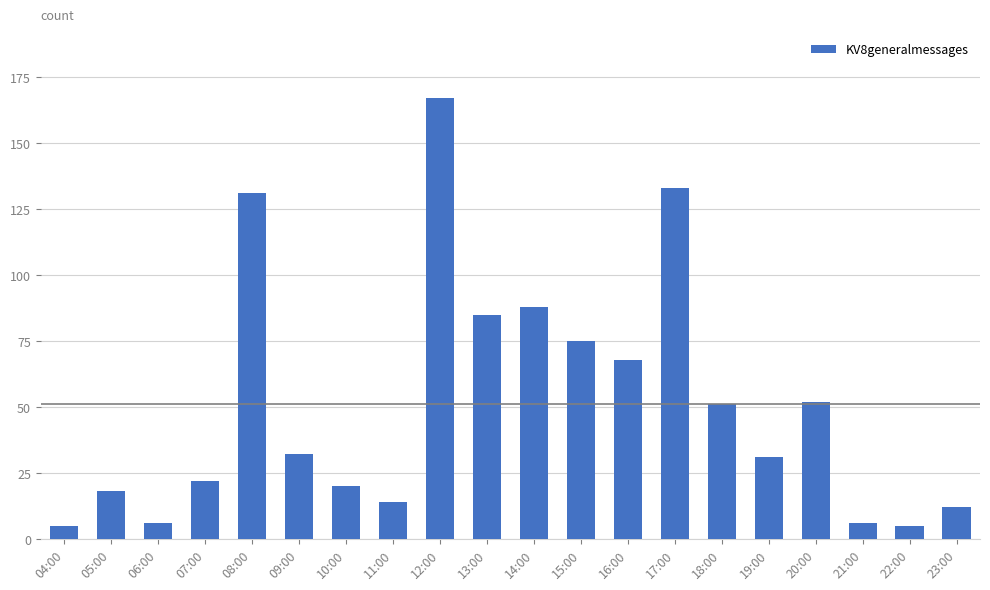

What is the label of the 15th bar from the left?

18:00